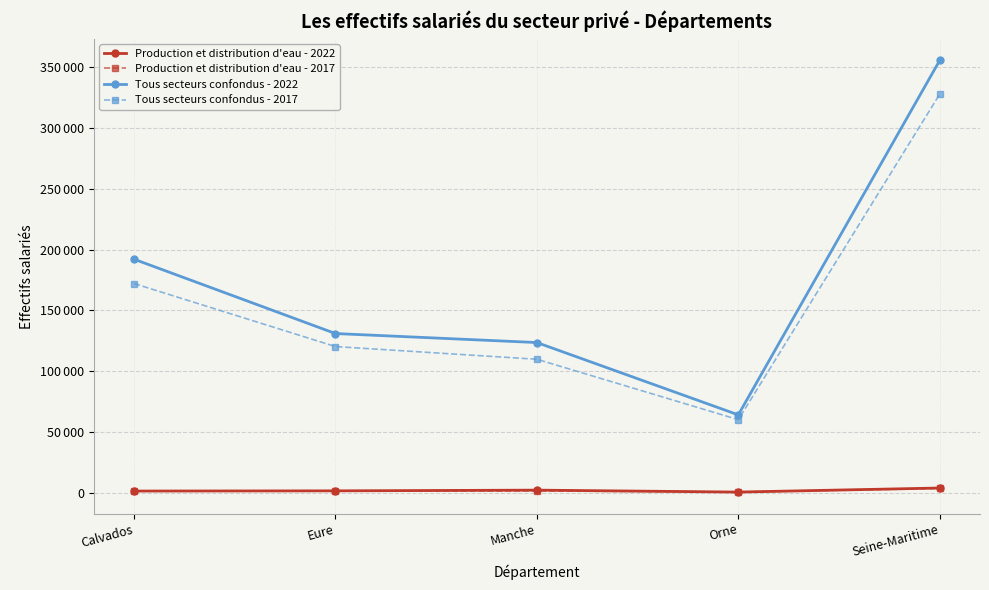

What is the difference between the Tous secteurs confondus - 2022 values at Eure and Orne?

66907